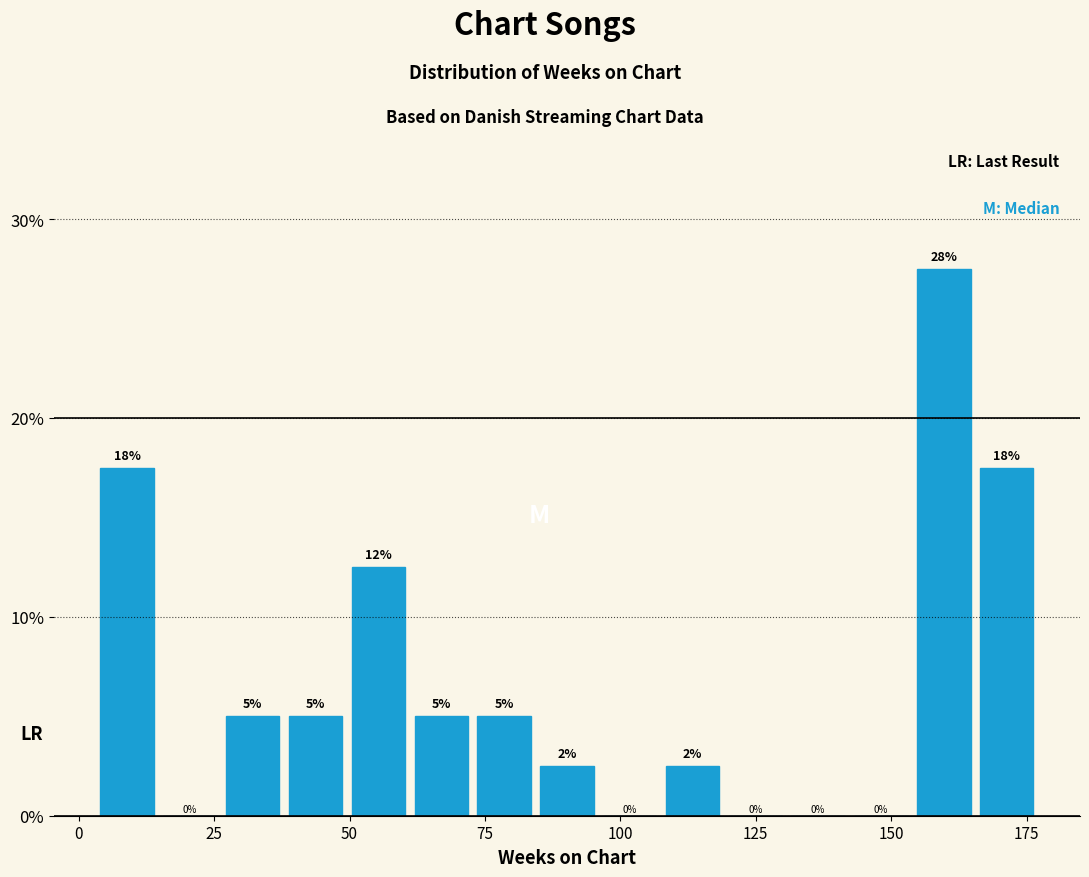

Around what value on the x-axis is the tallest bar? Give the approximate position of its centre, as read against the axis.

160